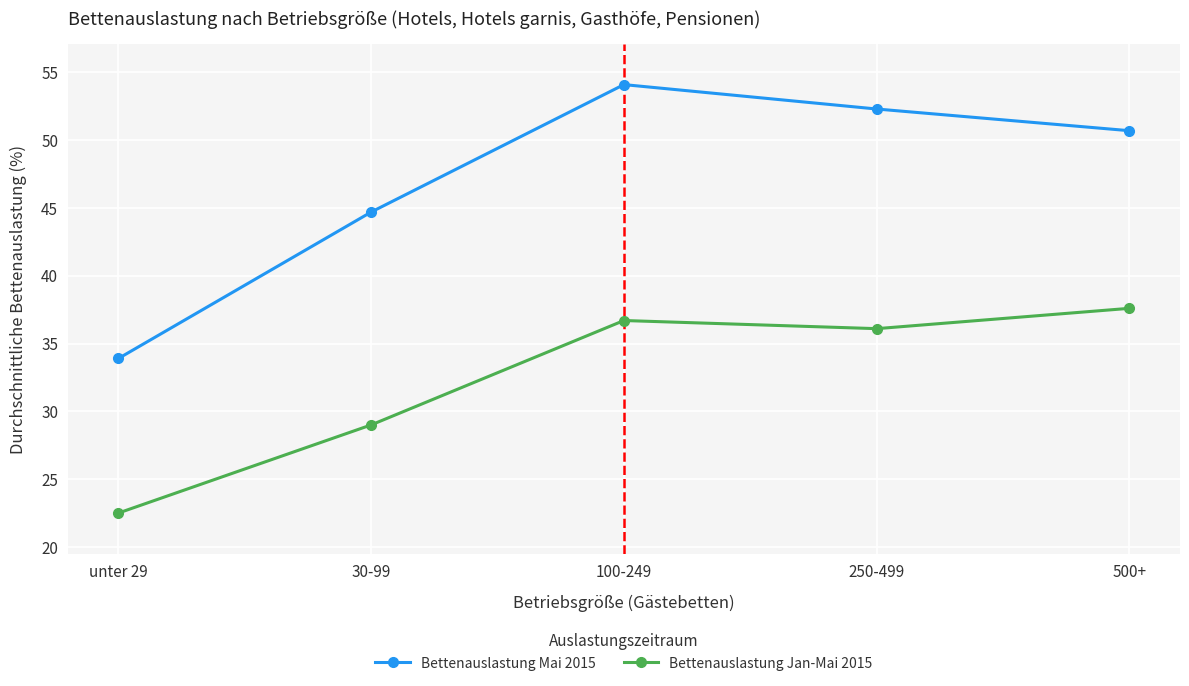

Rank the categories by Bettenauslastung Jan-Mai 2015 value from lowest to highest.

unter 29, 30-99, 250-499, 100-249, 500+